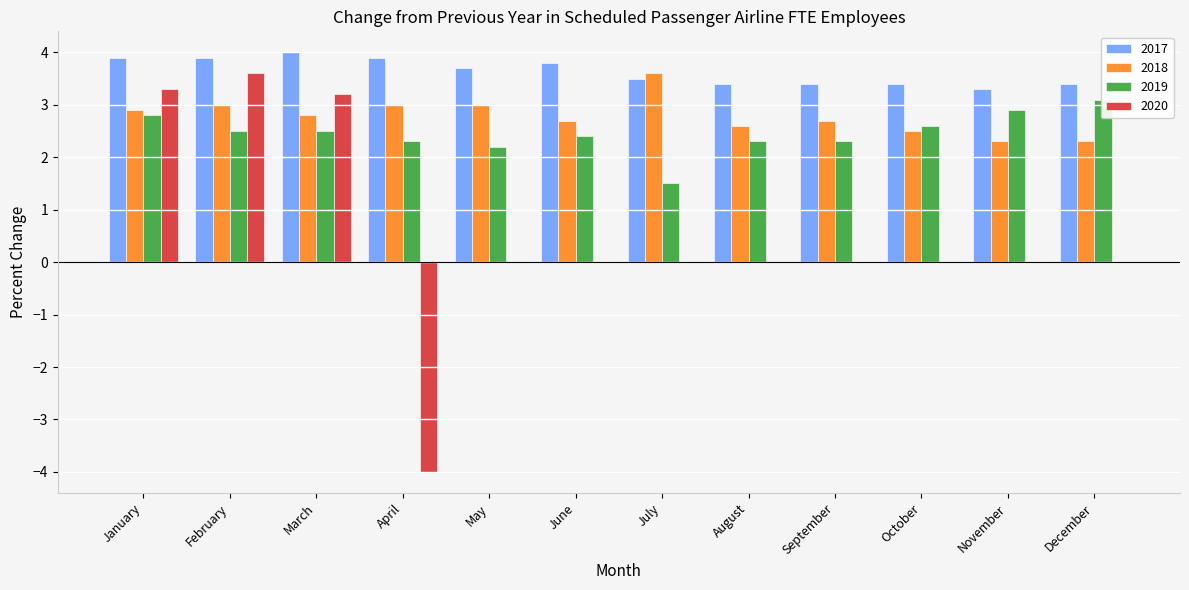

What is the sum of the 2018 values at December and March?

5.1